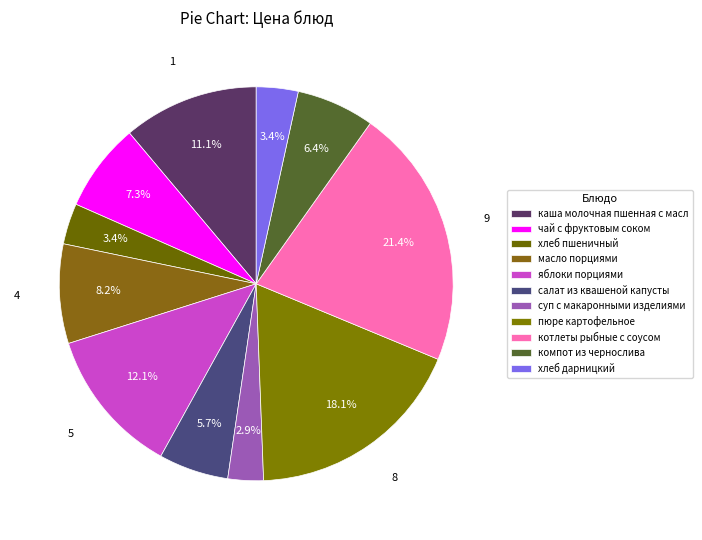

What is the largest slice in the pie chart?

котлеты рыбные с соусом